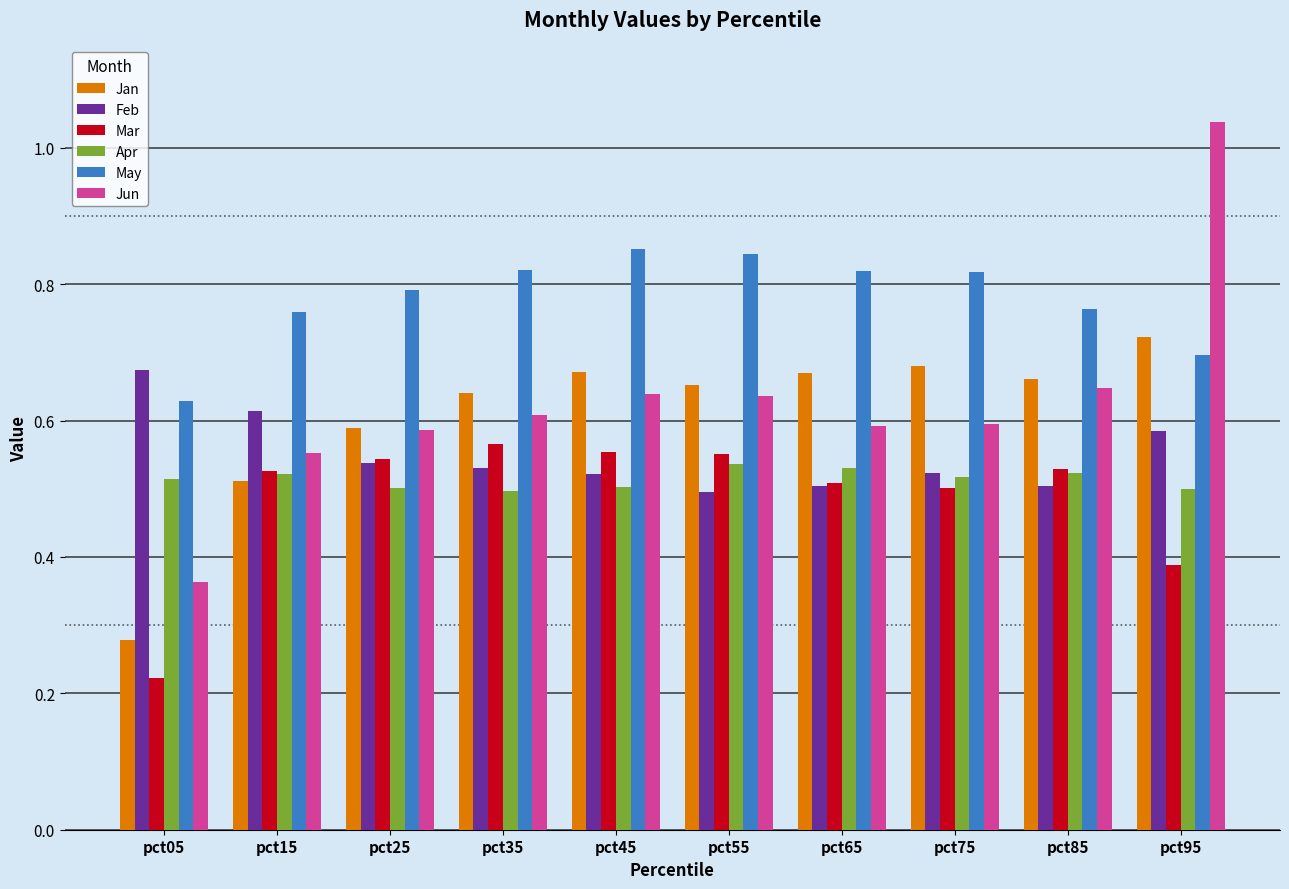

At pct45, list the series in order from smallest to largest.

Apr, Feb, Mar, Jun, Jan, May